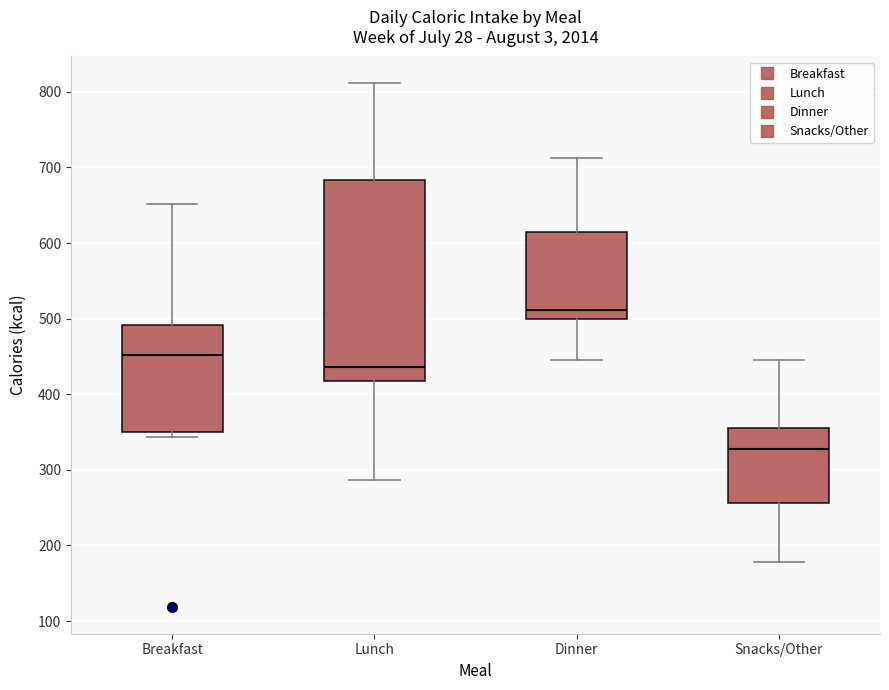

Which box is the tallest, from its lower edge to its upper edge?

Lunch